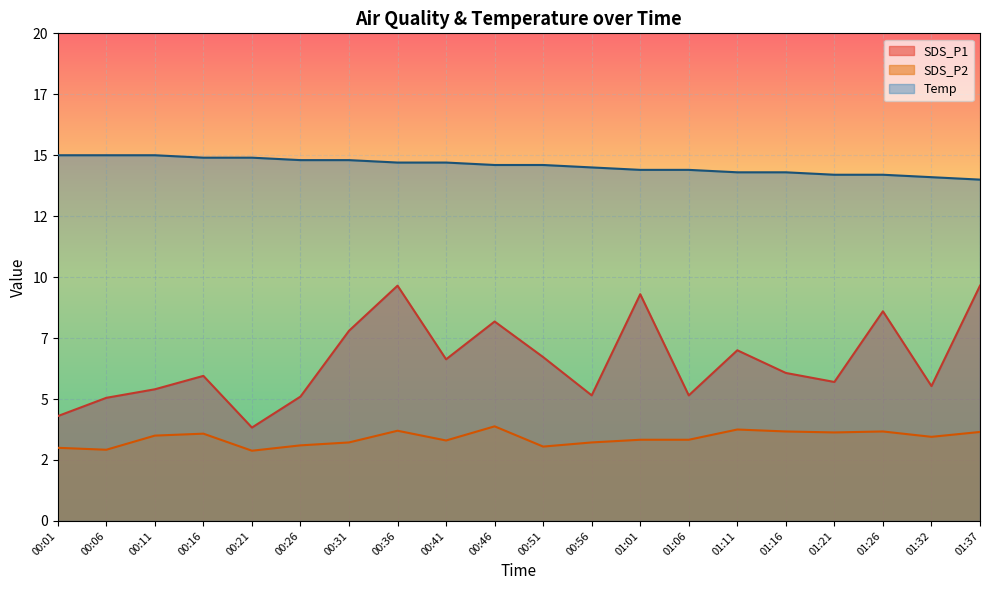

At which category does the chart reach its peak across all series?

00:01